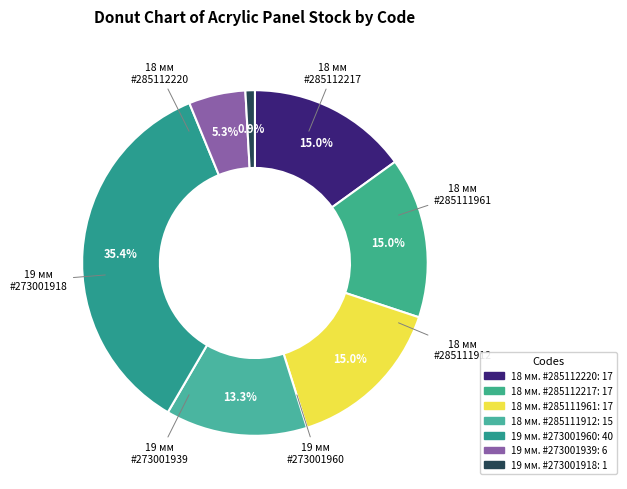

To the nearest percent, what portion does 18 мм. #285111961 represent?

15%